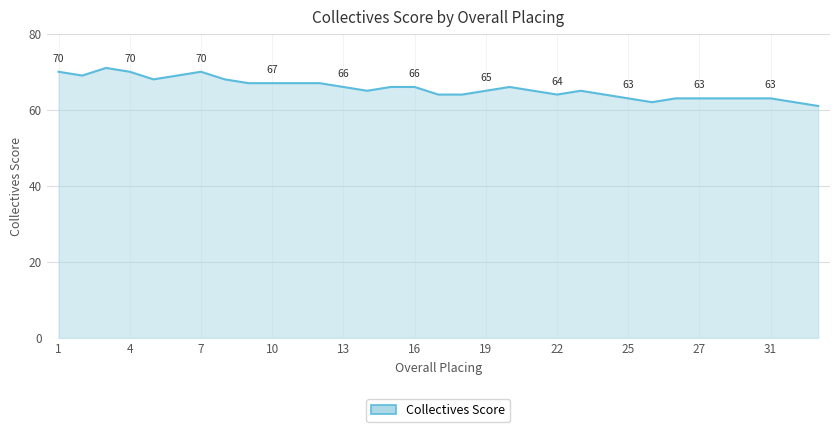

What is the difference between the maximum and minimum values?

10